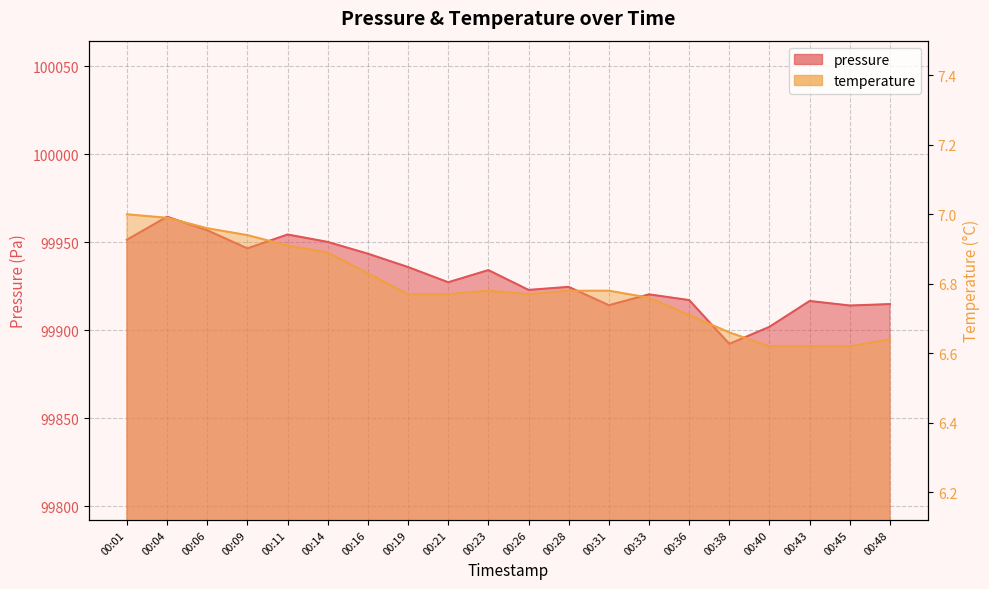

How many lines are shown in the chart?

2